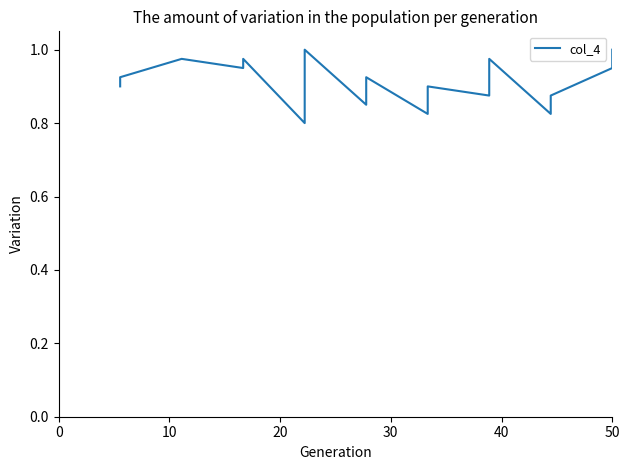

True or false: there are more than 2 points higher than both neighbors.

True